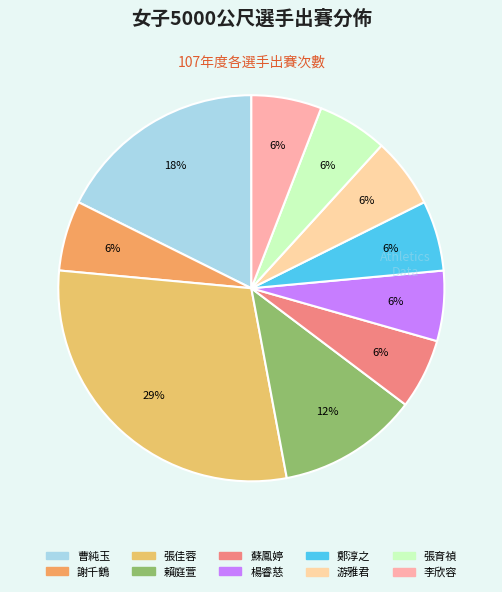

Which has a higher value, 張育禎 or 賴庭萱?

賴庭萱